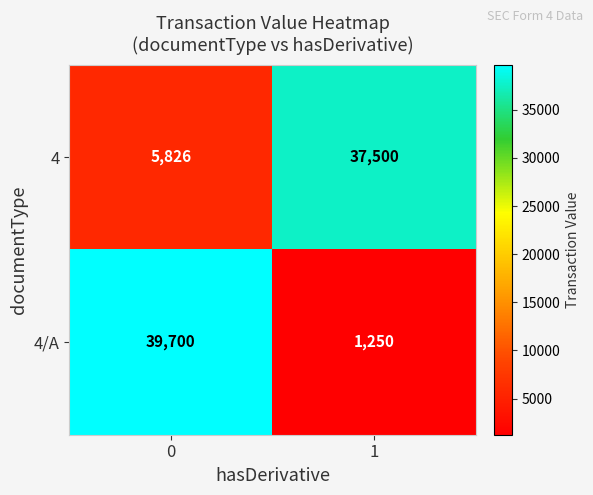

Between 0 and 1, which series saw the biggest shift?

4/A